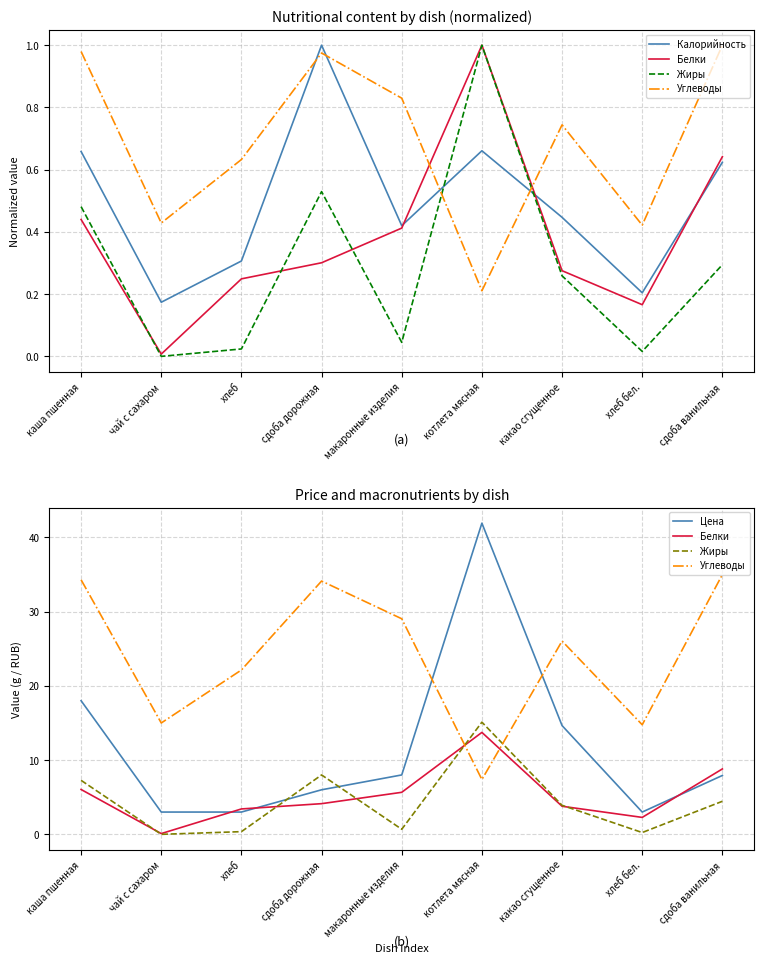

At how many categories does at least one series exceed 35?

1